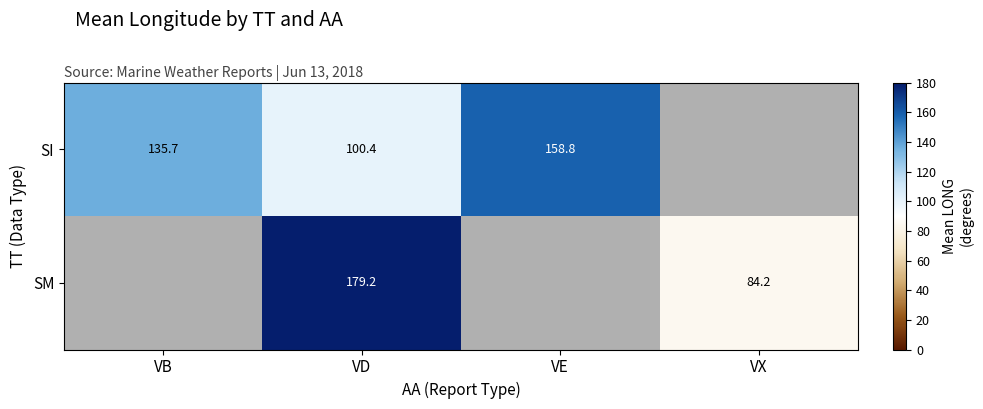

Count the number of categories in the chart.

4